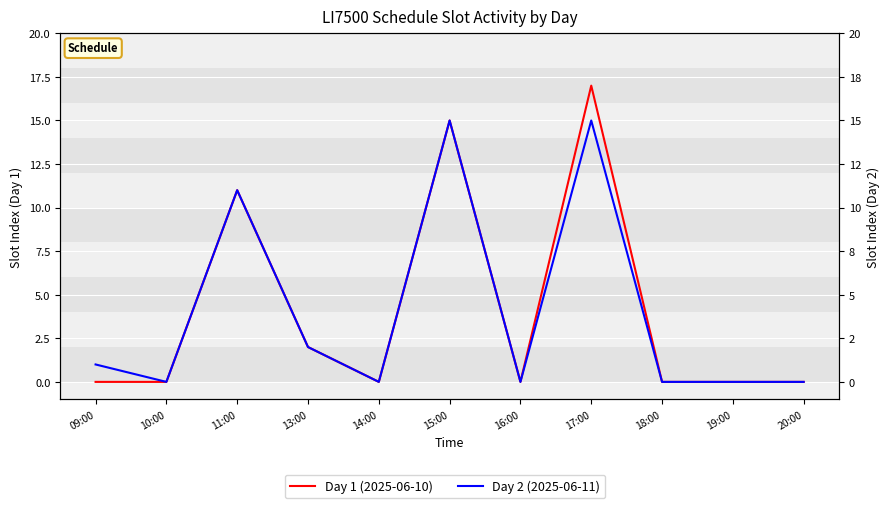

True or false: Day 1 (2025-06-10) and Day 2 (2025-06-11) cross at least once.

False